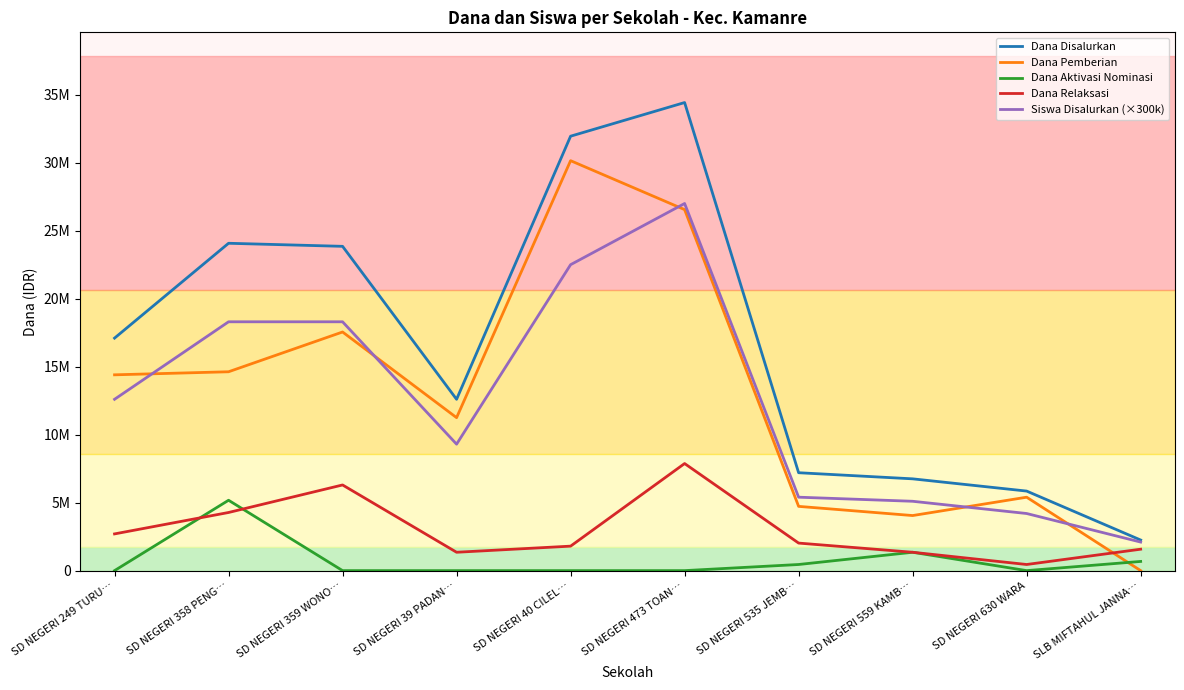

At which label does Dana Relaksasi first exceed 2025000?

SD NEGERI 249 TURU…